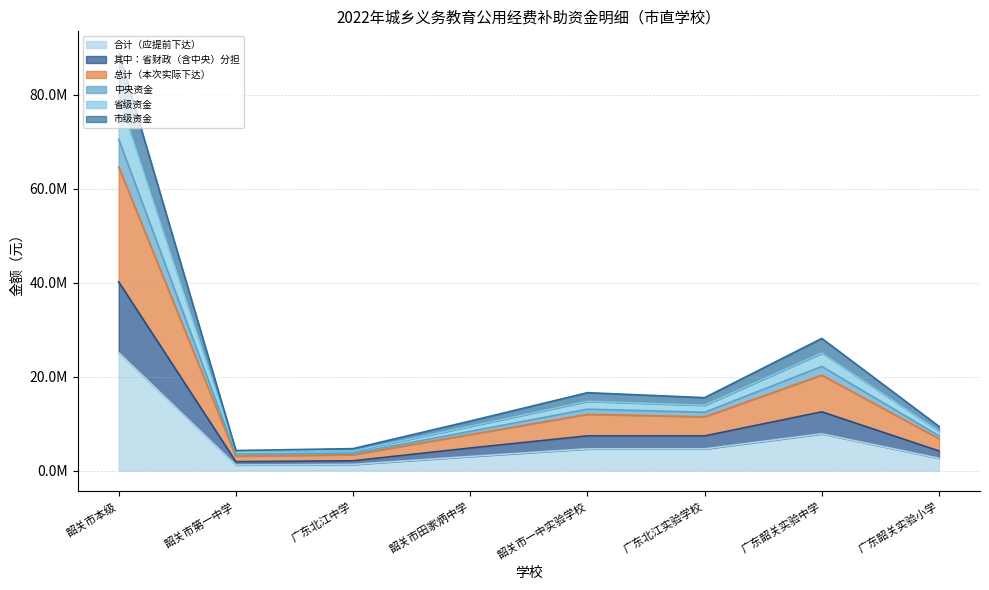

The 其中：省财政（含中央）分担 series shows 7378800 at 韶关市一中实验学校. True or false?

True